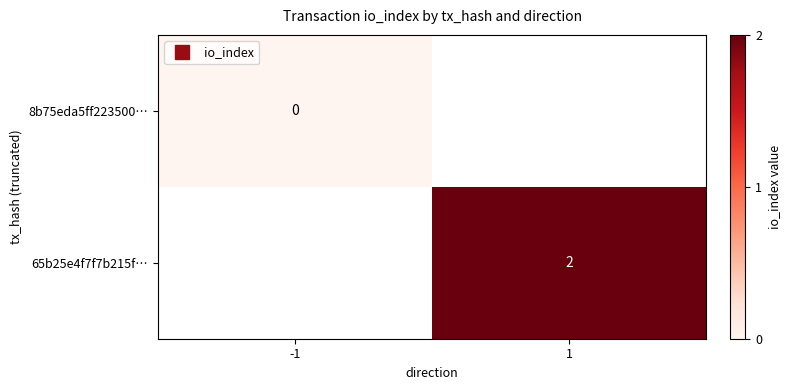

List the labels in order of 65b25e4f7f7b215f… value, largest first.

-1, 1